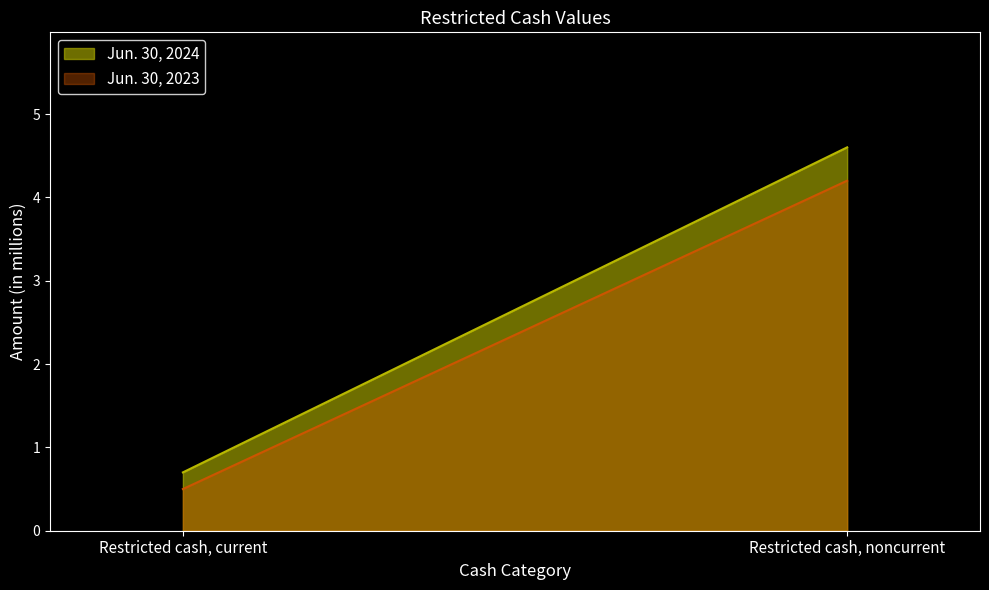

What is the label of the 2nd point from the left?

Restricted cash, noncurrent